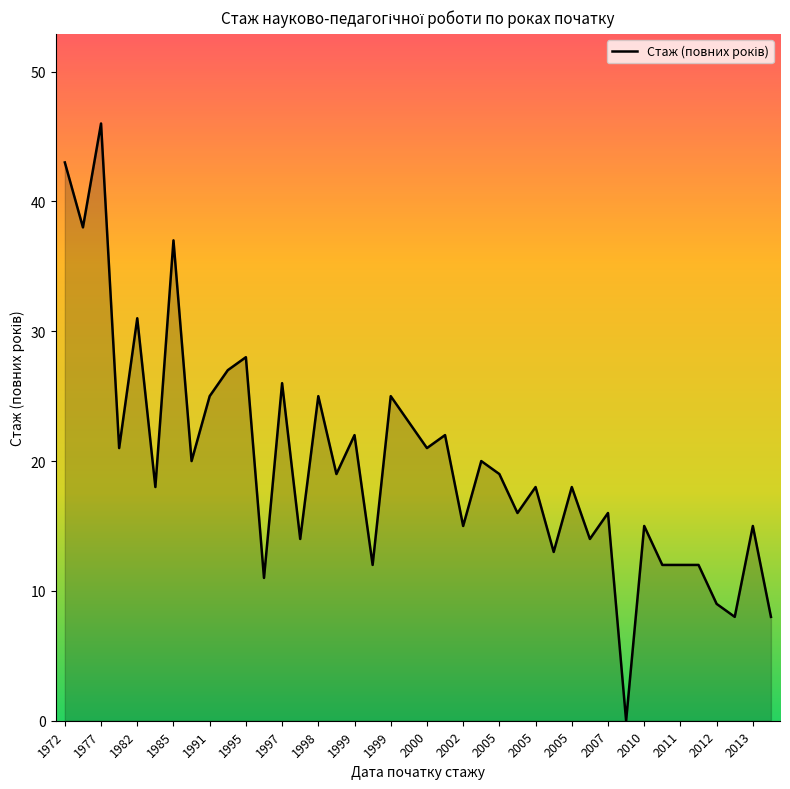

What is the maximum value shown in the chart?

46